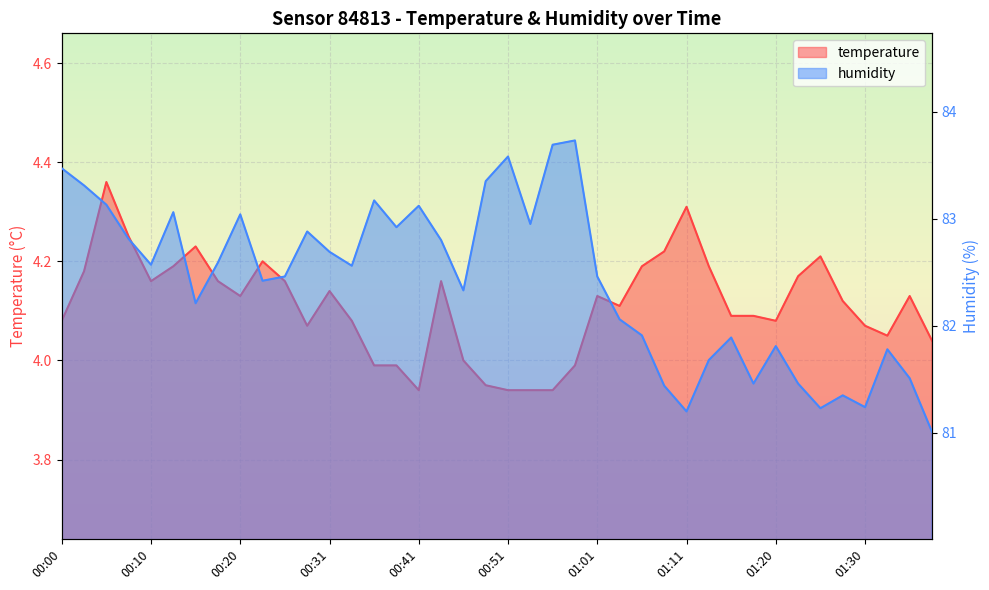

At how many categories does at least one series exceed 63?

40